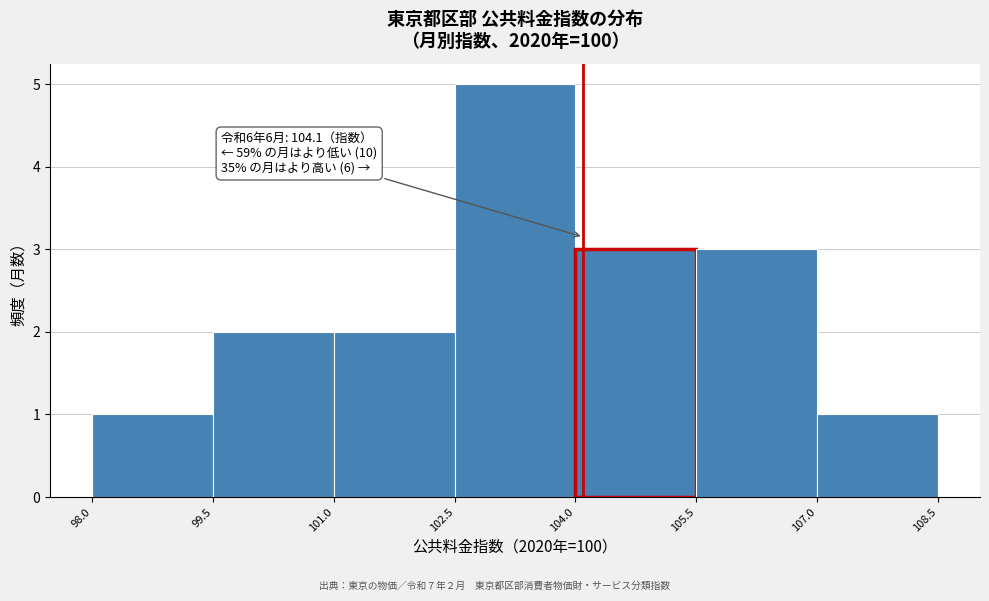

Over which range of the x-axis is the bar tallest?

102.5 to 104.0